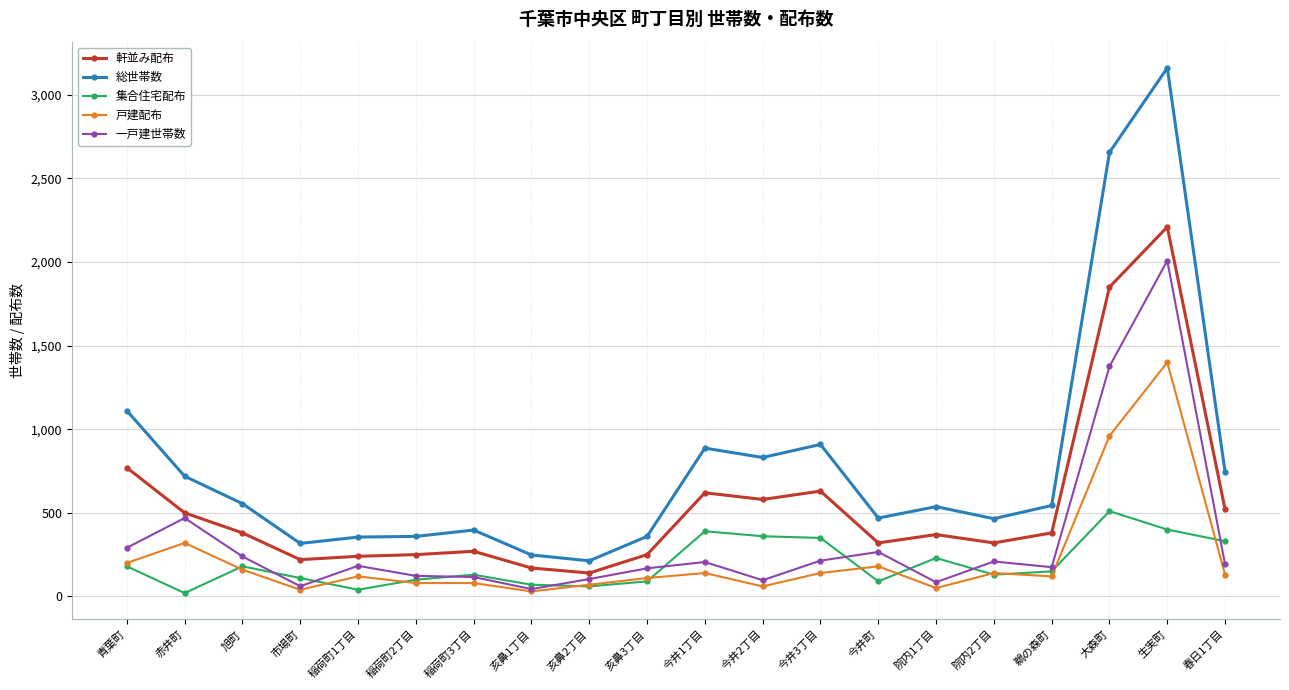

Which series has the widest spread of values?

総世帯数